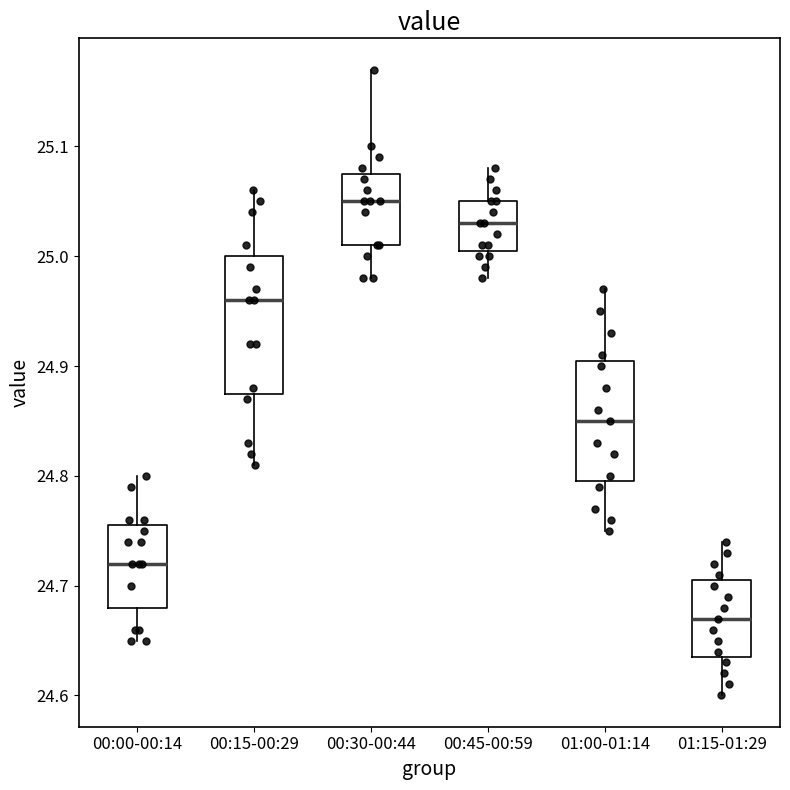

Where is the lower edge of the box for 00:30-00:44 on the y-axis? The values are not printed on the chart, so give them approximately, as read against the axis.

25.01